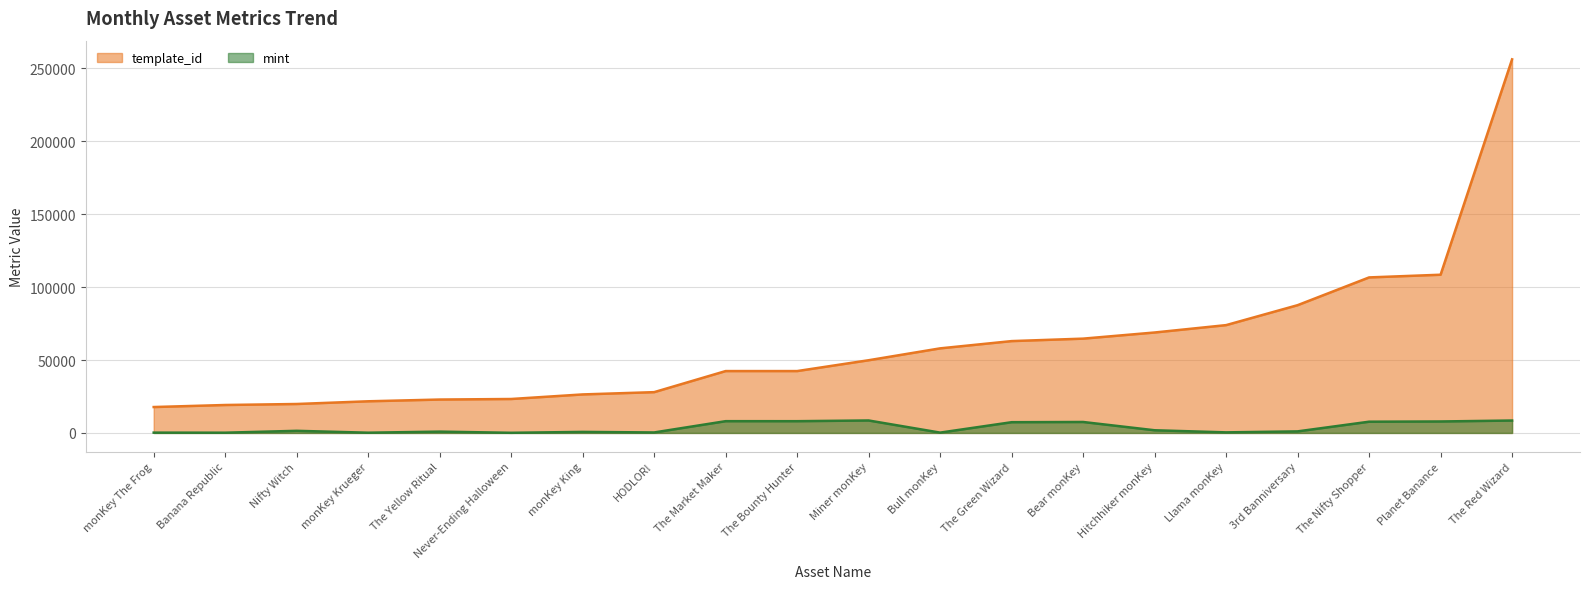

Reading left to right, extract all data points from this chart.

template_id: monKey The Frog=17755	Banana Republic=19155	Nifty Witch=19842	monKey Krueger=21700	The Yellow Ritual=22896	Never-Ending Halloween=23271	monKey King=26402	HODLOR!=27966	The Market Maker=42420	The Bounty Hunter=42421	Miner monKey=49849	Bull monKey=57993	The Green Wizard=62974	Bear monKey=64660	Hitchhiker monKey=68874	Llama monKey=73931	3rd Banniversary=87604	The Nifty Shopper=106640	Planet Banance=108484	The Red Wizard=256179
mint: monKey The Frog=210	Banana Republic=159	Nifty Witch=1448	monKey Krueger=157	The Yellow Ritual=900	Never-Ending Halloween=90	monKey King=703	HODLOR!=327	The Market Maker=8063	The Bounty Hunter=8057	Miner monKey=8539	Bull monKey=218	The Green Wizard=7356	Bear monKey=7505	Hitchhiker monKey=1831	Llama monKey=388	3rd Banniversary=1066	The Nifty Shopper=7701	Planet Banance=7860	The Red Wizard=8504